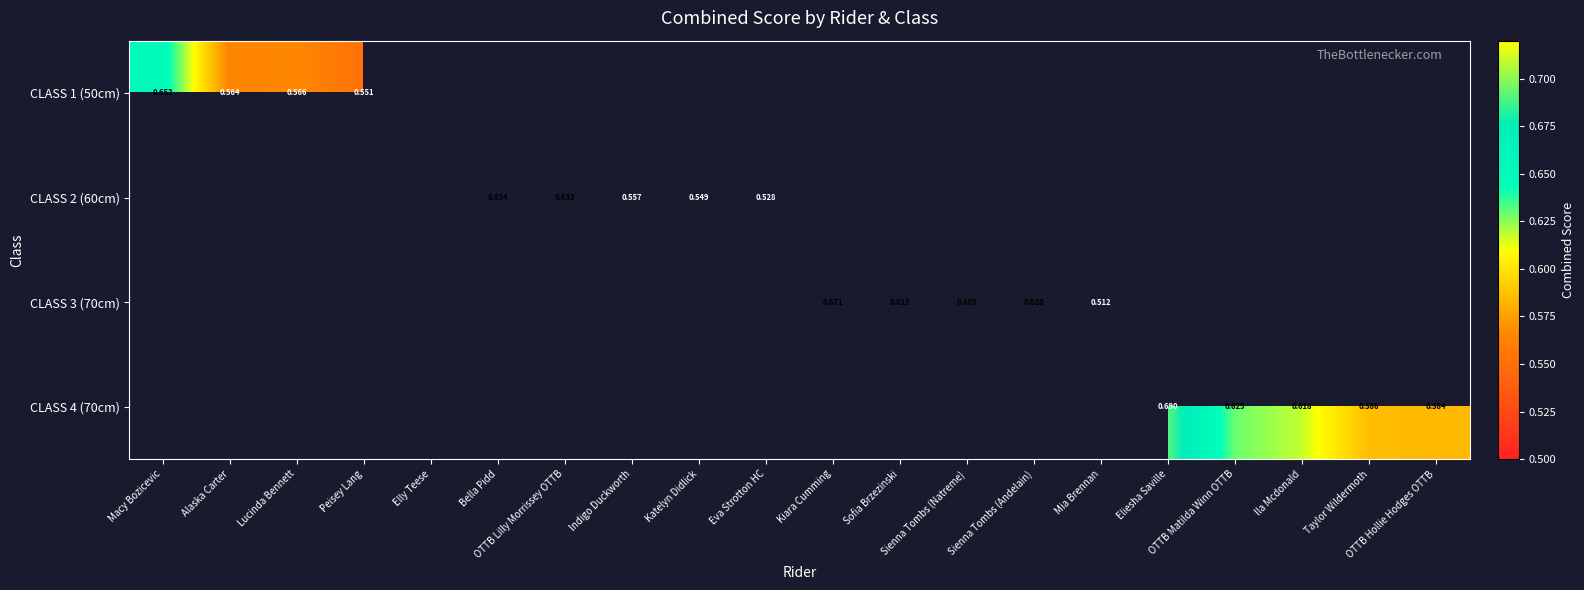

At which label does CLASS 2 (60cm) reach its peak?

Macy Bozicevic